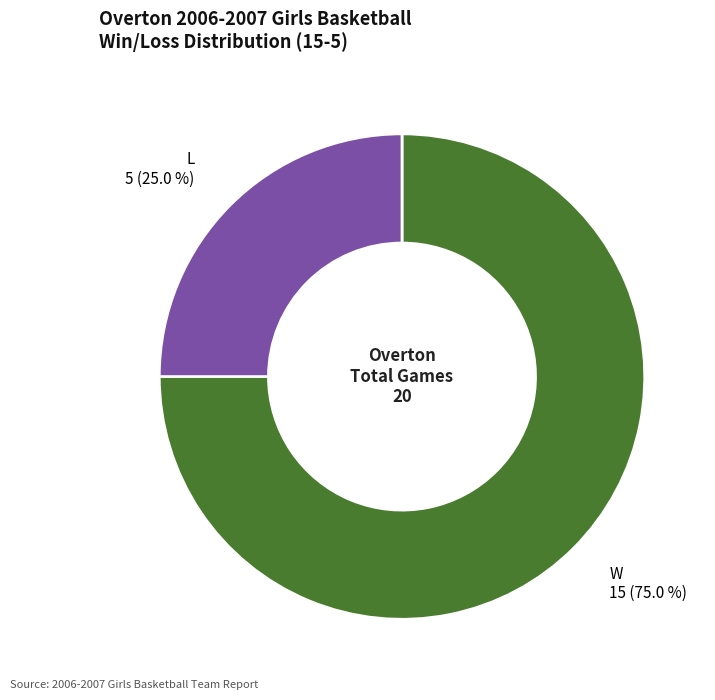

To the nearest percent, what is the difference between the W and L slice percentages?

50%